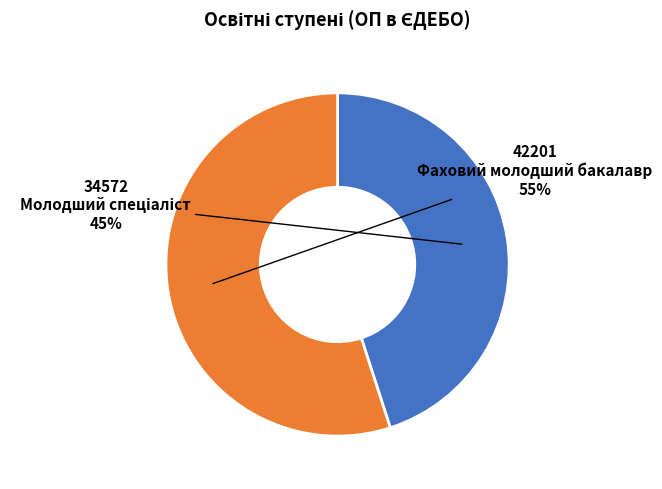

Is there a majority slice in this chart?

Yes